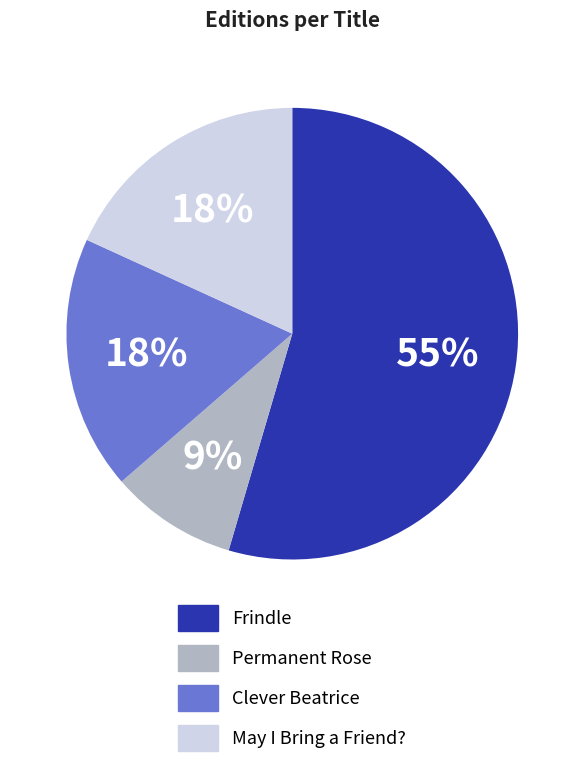

Which category has the smallest portion of the pie?

Permanent Rose